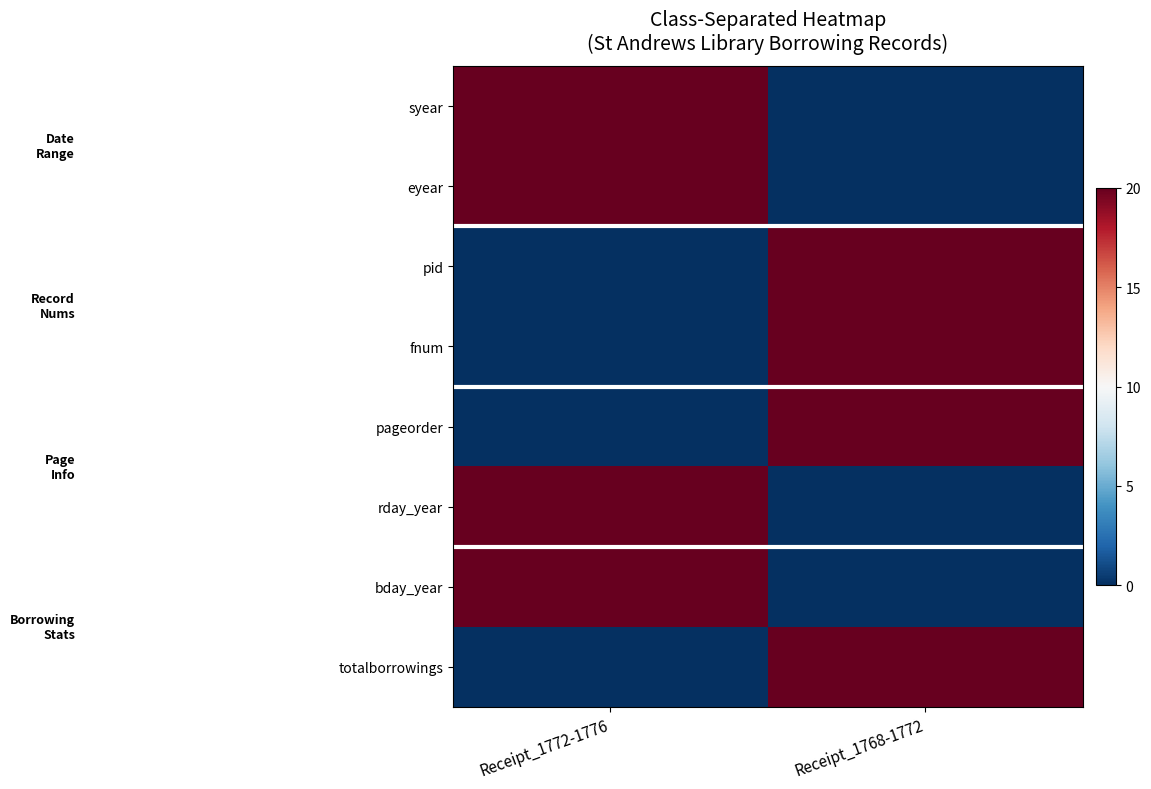

Which series has the largest range (max minus min)?

syear